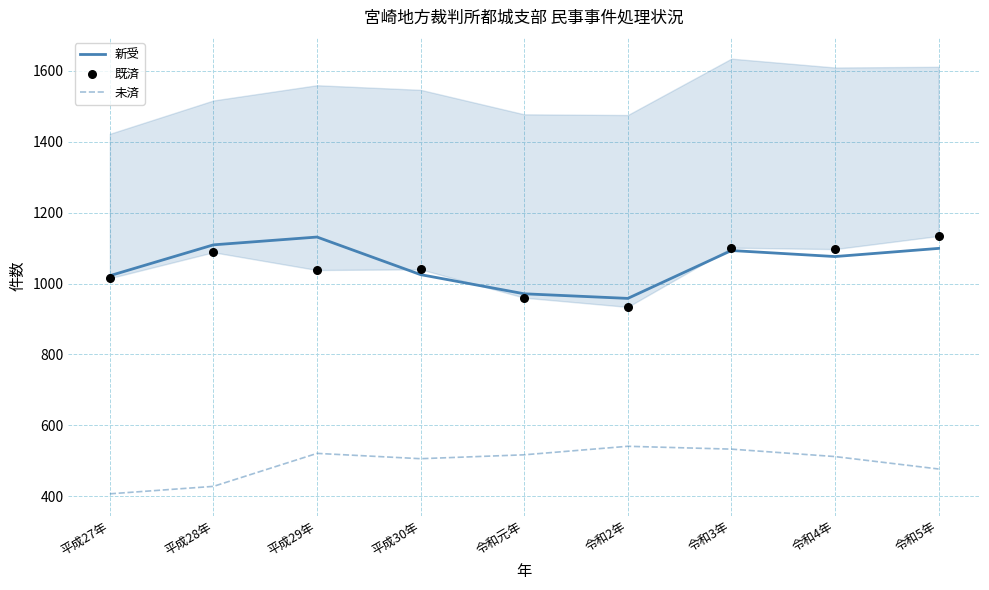

Which series contains the lowest Y value?

未済